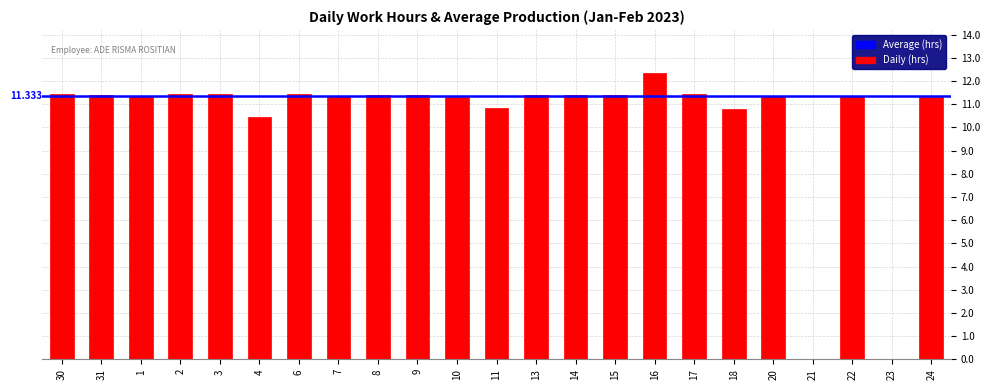

Are the bars horizontal?

No